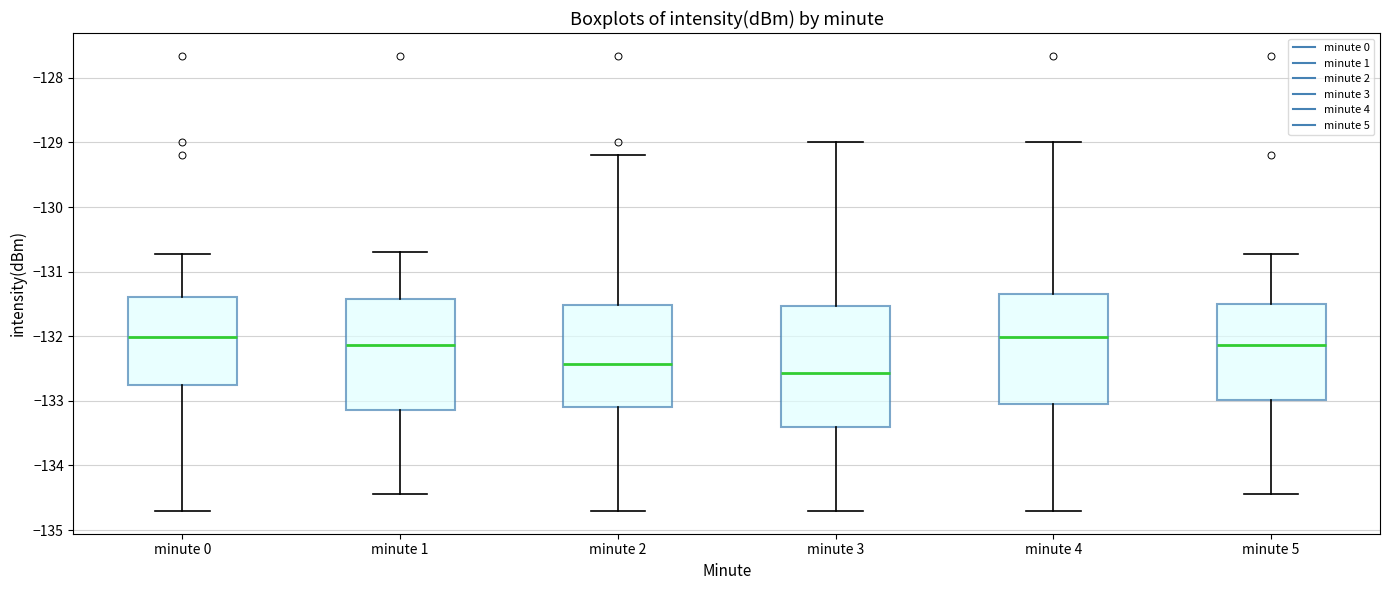

Reading left to right, read every box against the y-axis: the position of its median line, the range the box covers, and the ends of its whiskers. The values are not printed on the chart, so give them approximately, as read against the axis.

minute 0: median -132.0, box -132.8 to -131.4, whiskers -134.7 to -130.7
minute 1: median -132.1, box -133.1 to -131.4, whiskers -134.4 to -130.7
minute 2: median -132.4, box -133.1 to -131.5, whiskers -134.7 to -129.2
minute 3: median -132.6, box -133.4 to -131.5, whiskers -134.7 to -129.0
minute 4: median -132.0, box -133.0 to -131.3, whiskers -134.7 to -129.0
minute 5: median -132.1, box -133.0 to -131.5, whiskers -134.4 to -130.7